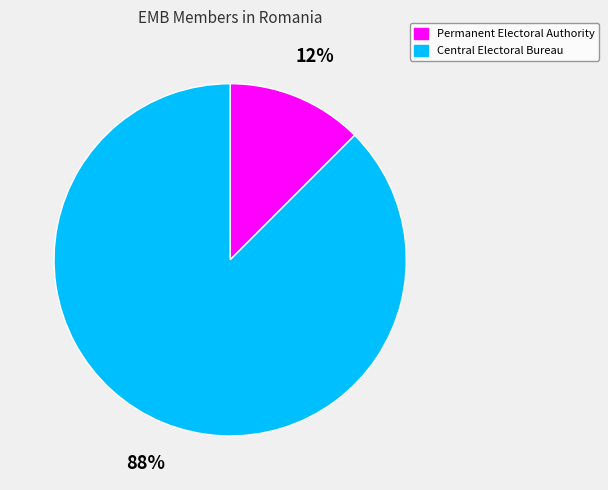

Is the sum of Permanent Electoral Authority and Central Electoral Bureau greater than half?

Yes